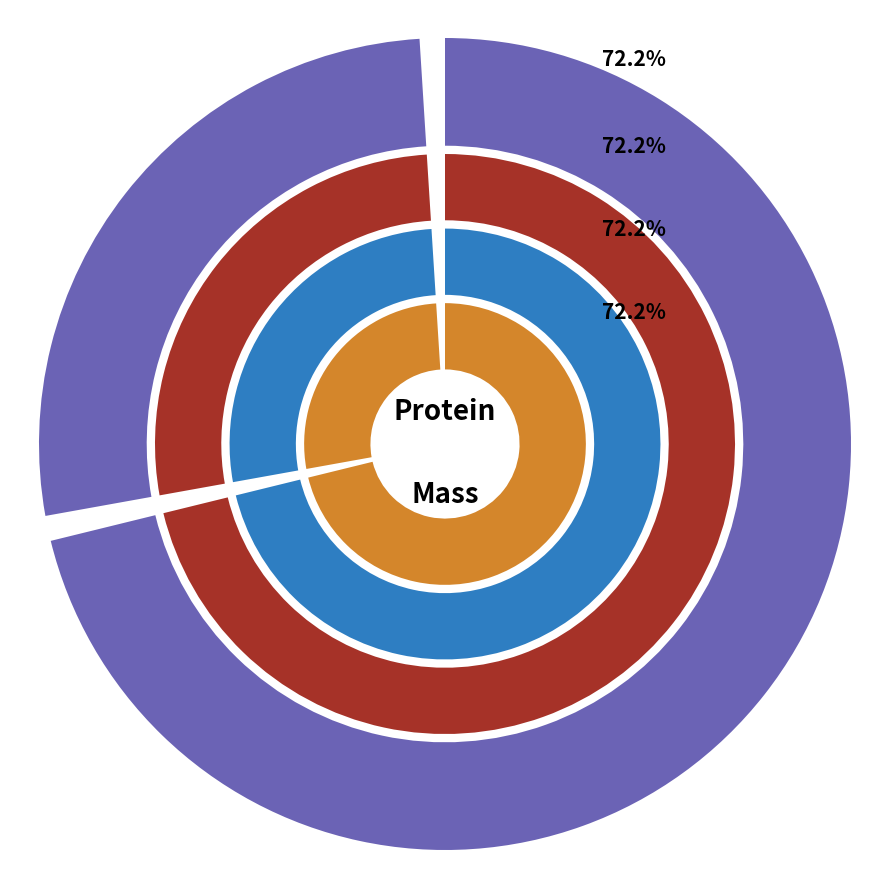

Is it true that tr|A0A1L3KFQ5|A0A1L3KFQ5_9VIRU is 28% of the pie?

True